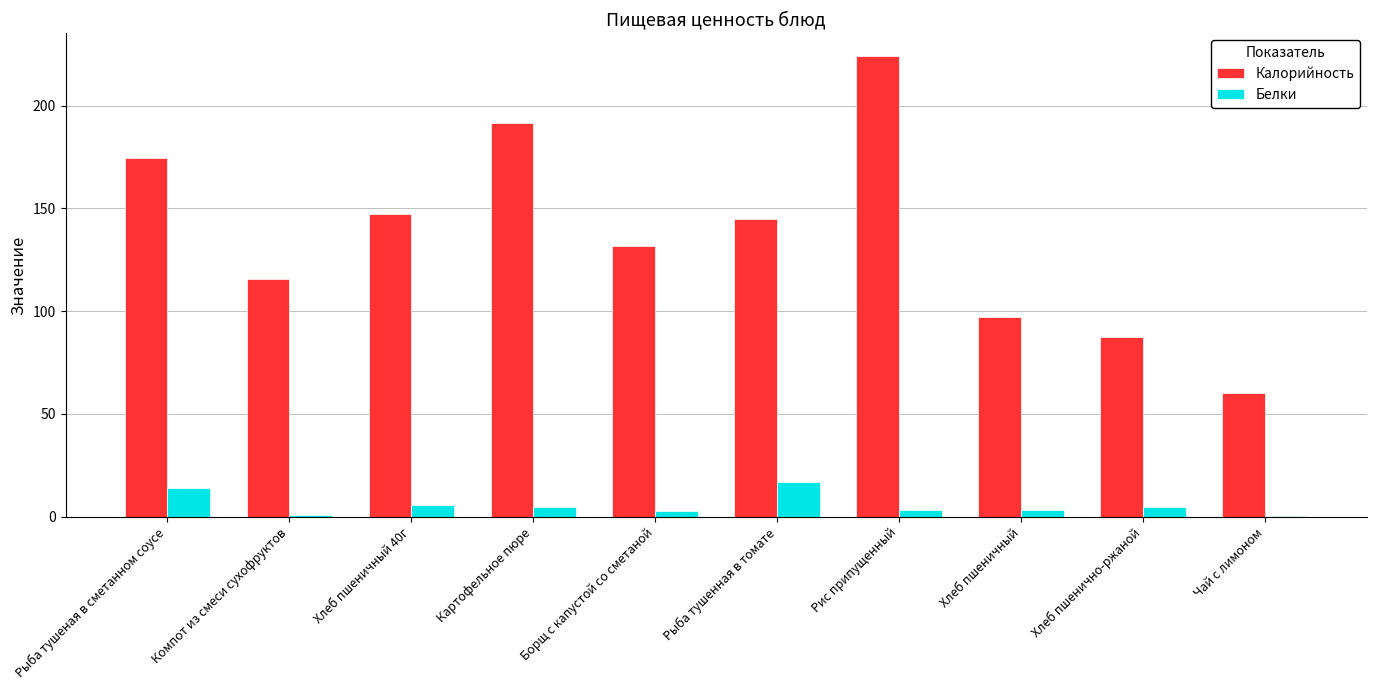

At which category is the sum across all series the highest?

Рис припущенный